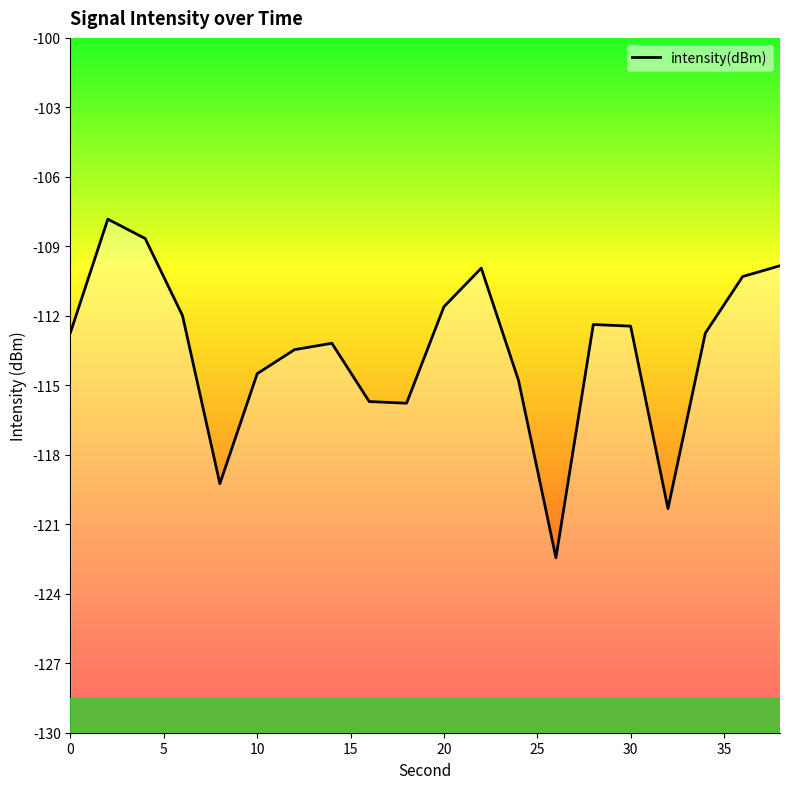

The value at 0 is -197.7. True or false?

False